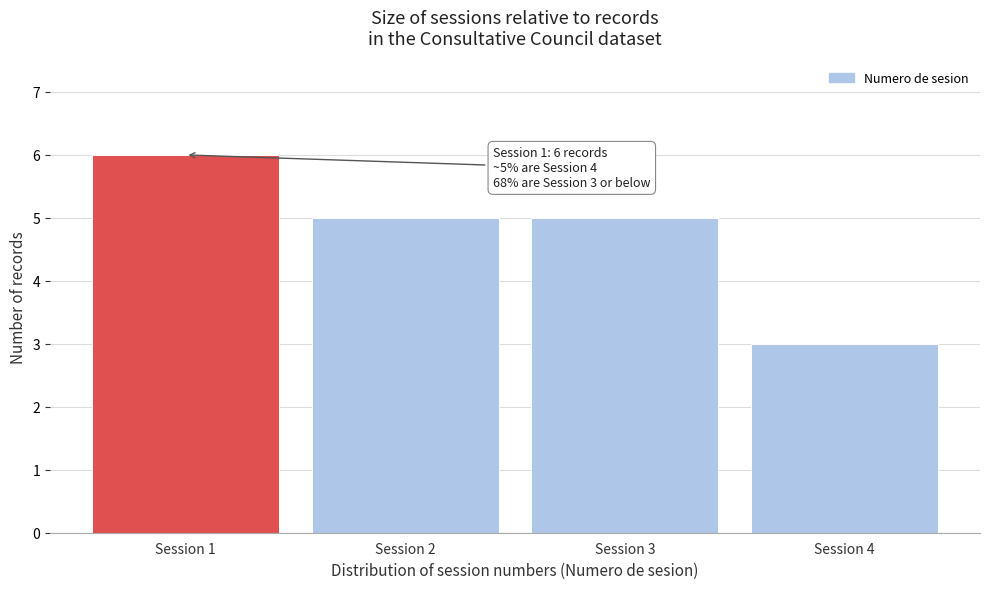

Reading left to right, list all the values displayed in this chart.

6	5	5	3